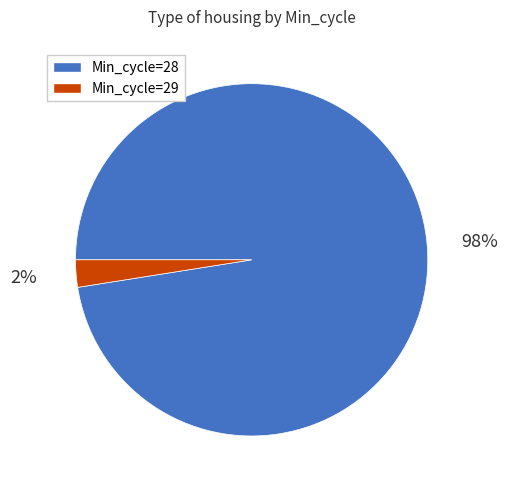

Is there a majority slice in this chart?

Yes